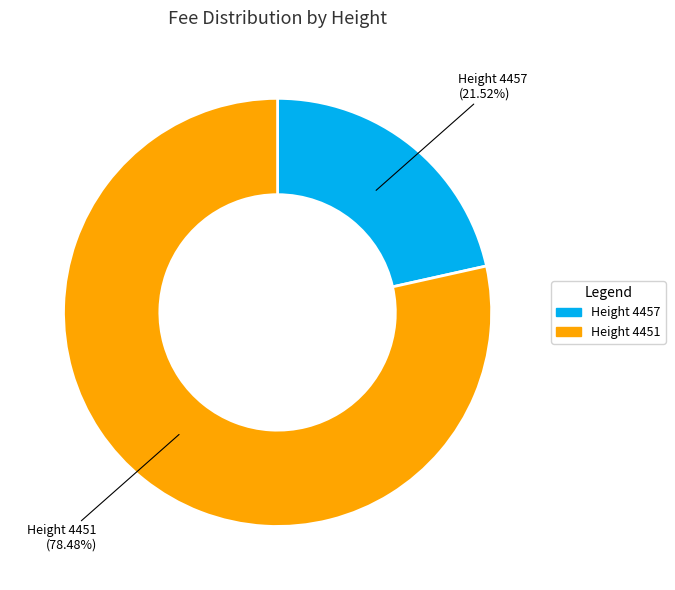

Does any single category account for the majority?

Yes